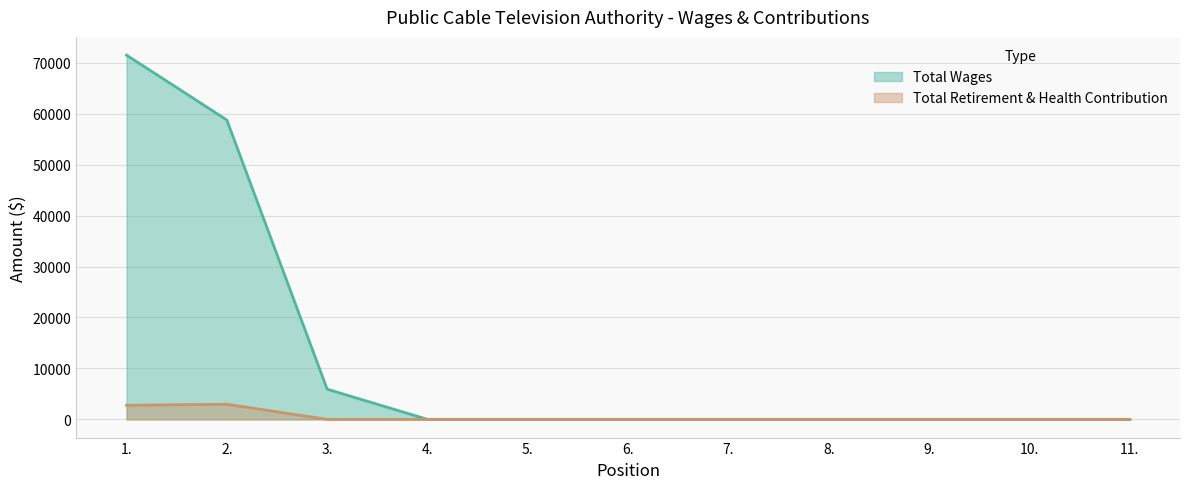

Where is the first local maximum for Total Retirement & Health Contribution?

2.